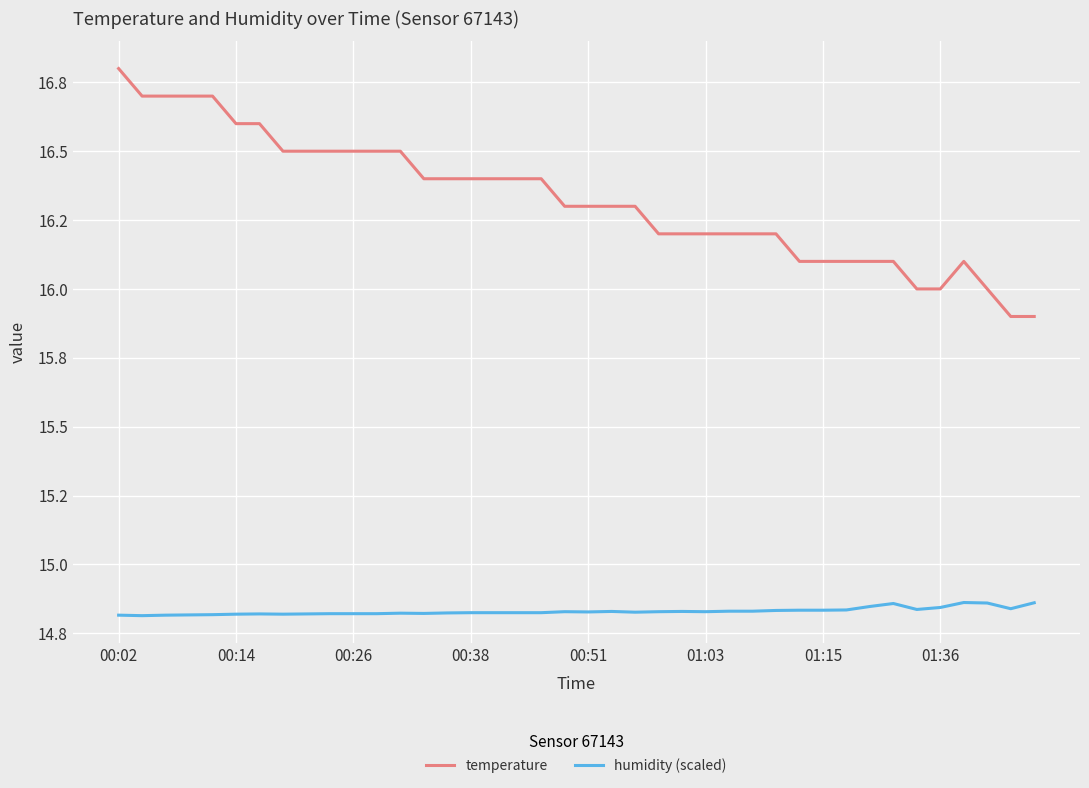

True or false: humidity (scaled) and temperature cross at least once.

False